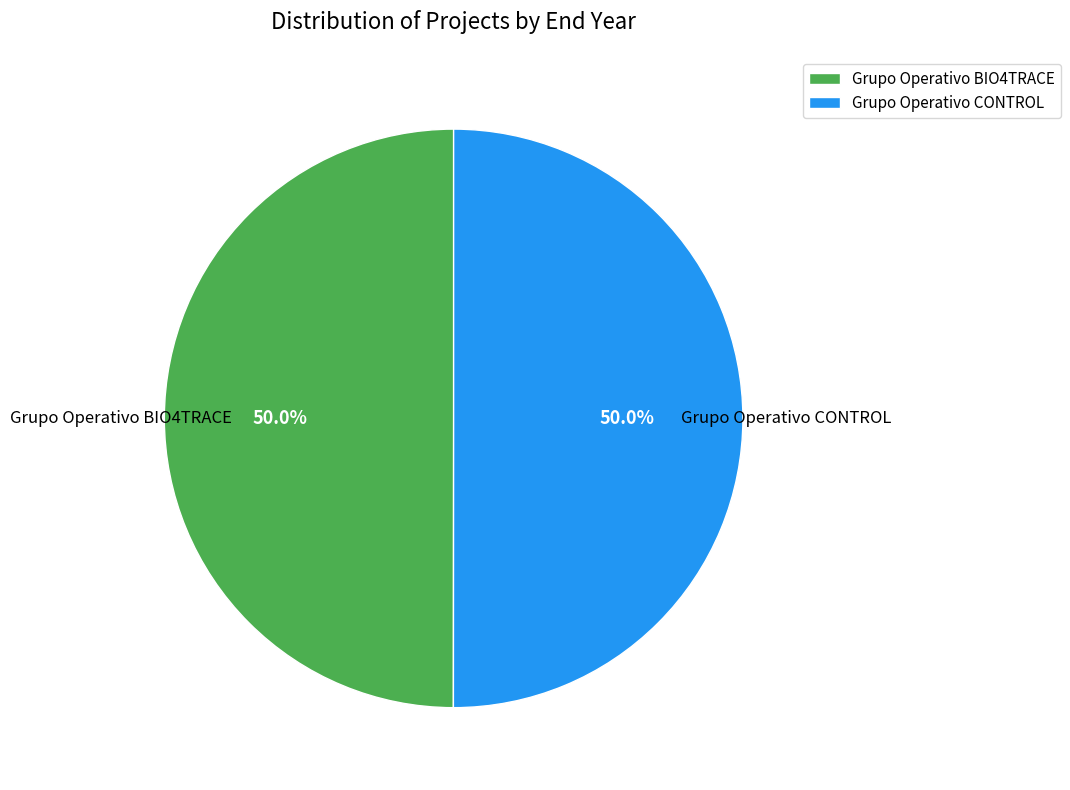

How much of the chart is everything except Grupo Operativo CONTROL?

50.0%